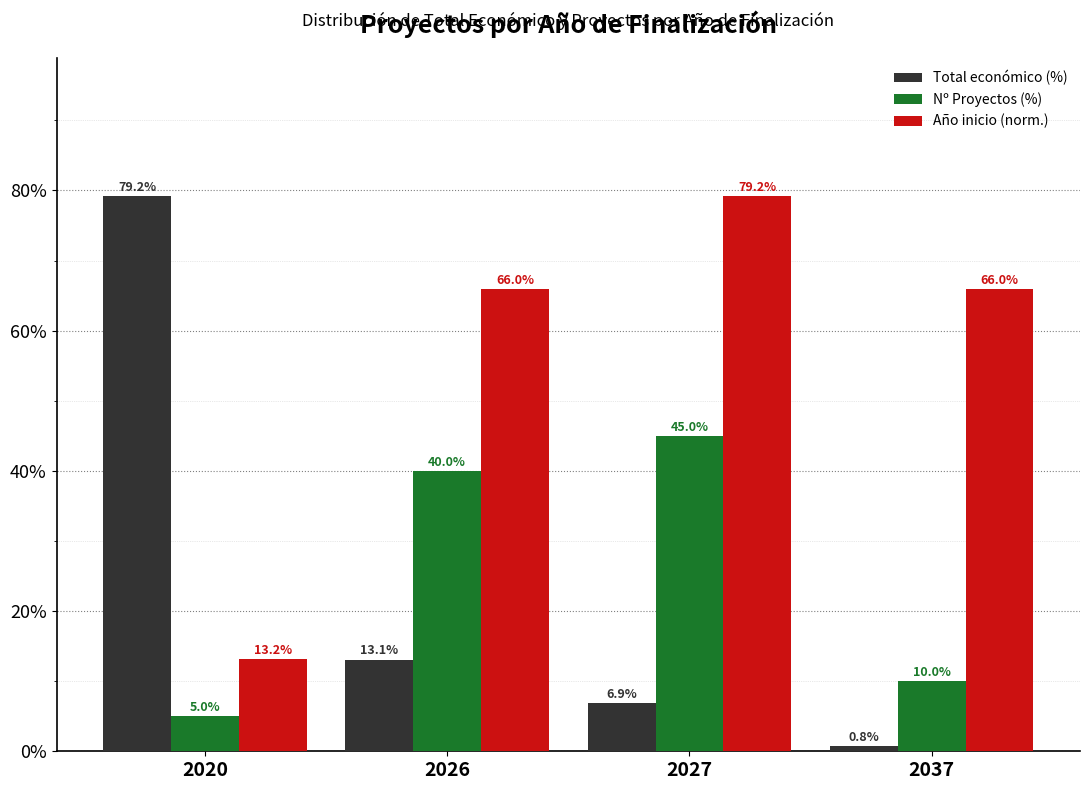

True or false: Año inicio (norm.) has a value of 13.2 at 2020.

True